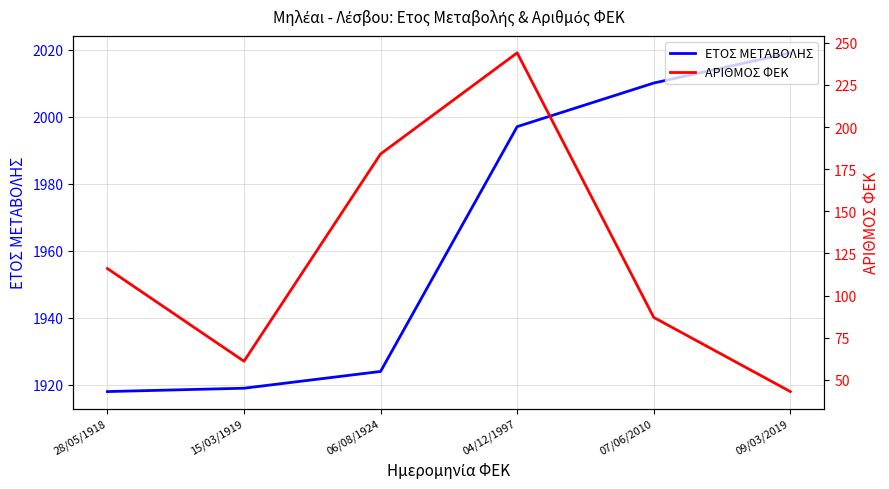

What position from the right is 28/05/1918?

6